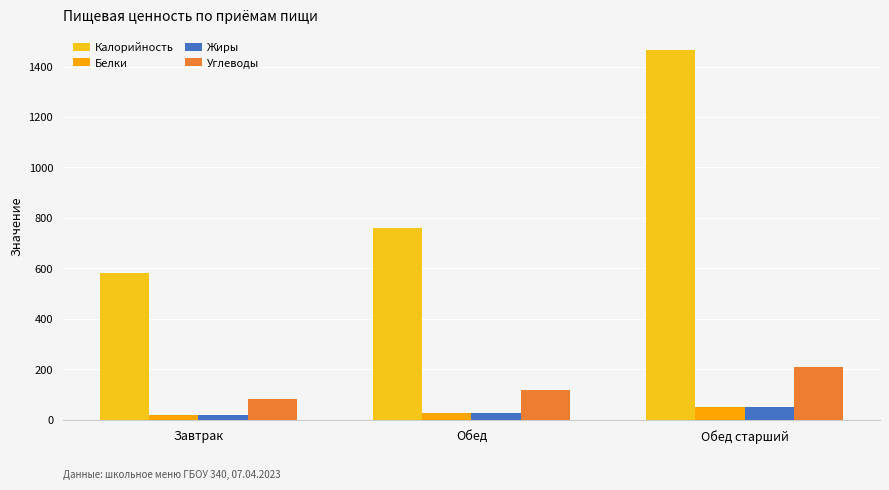

Which series has the largest total across all categories?

Калорийность